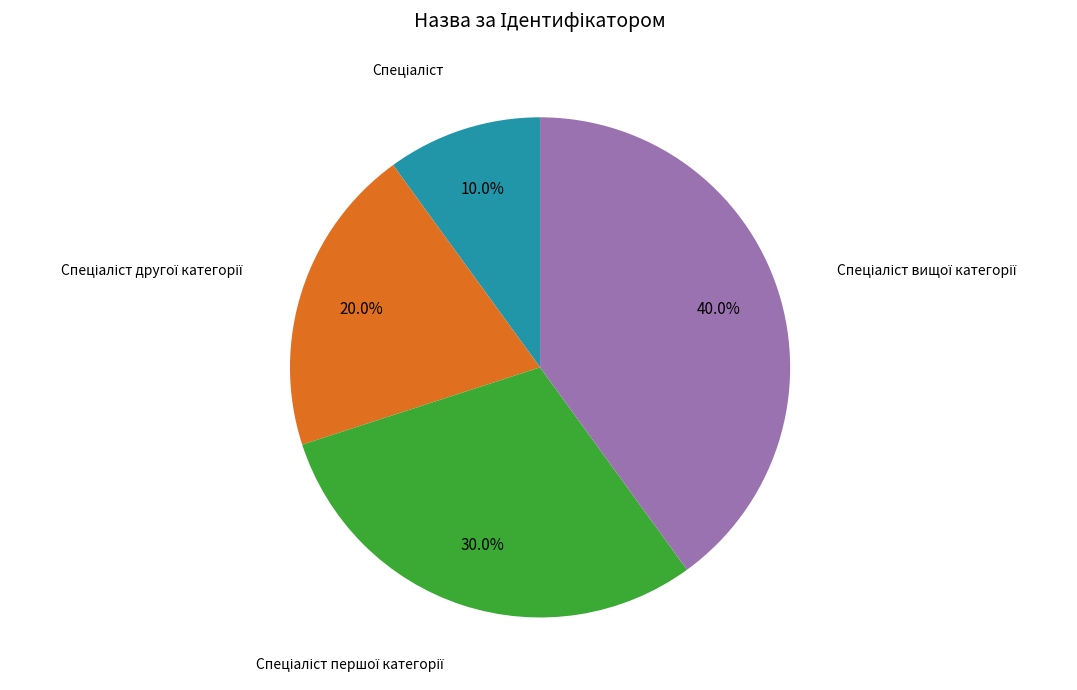

Is there a majority slice in this chart?

No